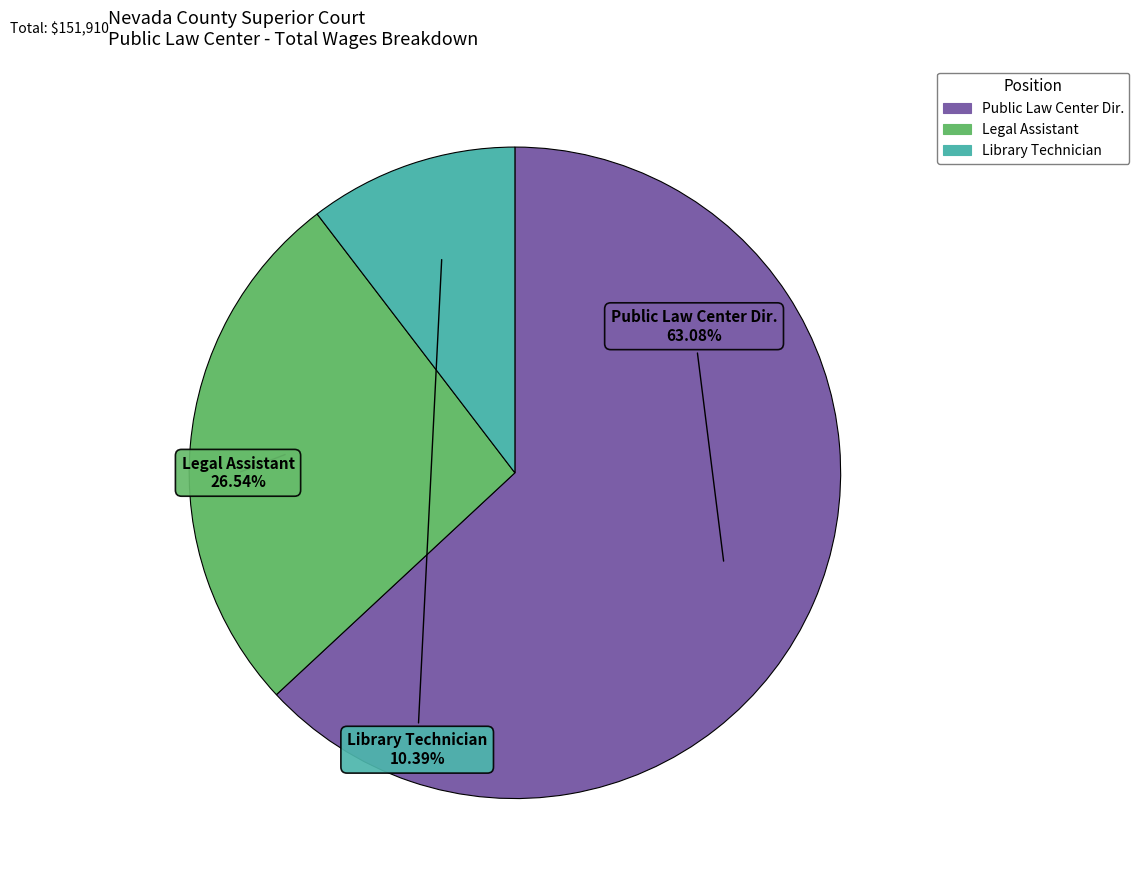

Does any single category account for the majority?

Yes